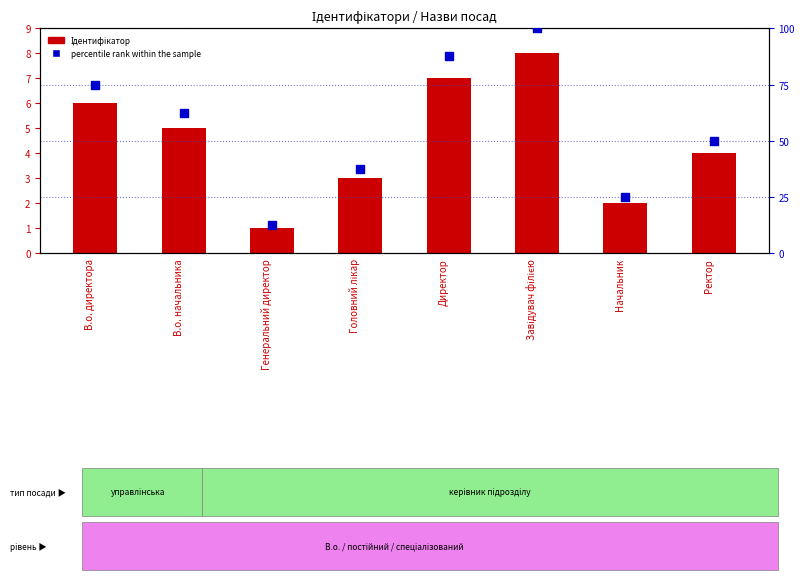

Which series has the largest Y range (max minus min)?

percentile rank within the sample